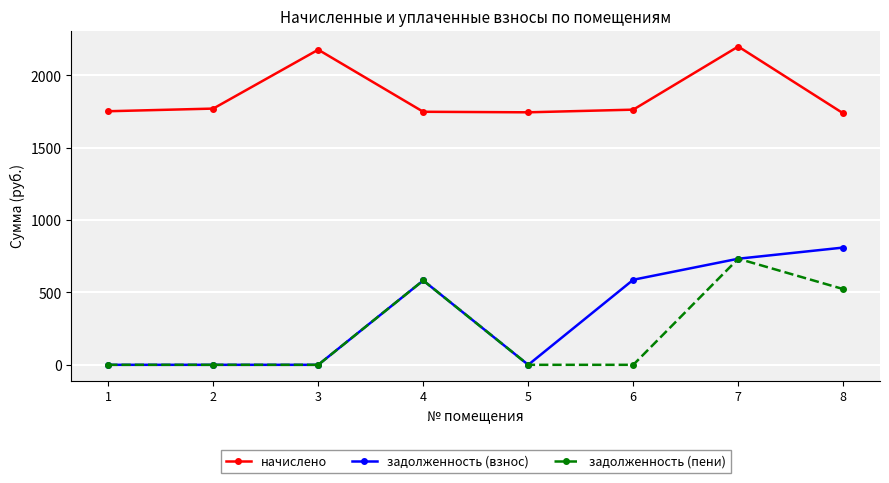

Is the value of задолженность (пени) at 8 greater than the value of задолженность (взнос) at 4?

No